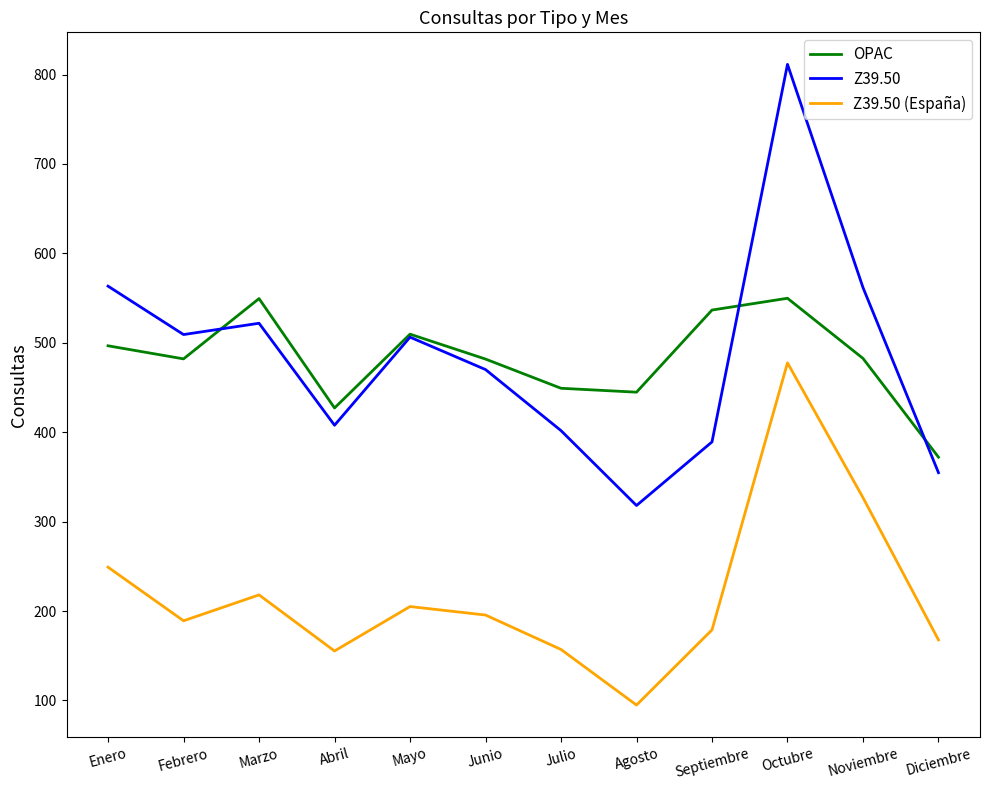

How many interior local valleys does the Z39.50 series have?

3